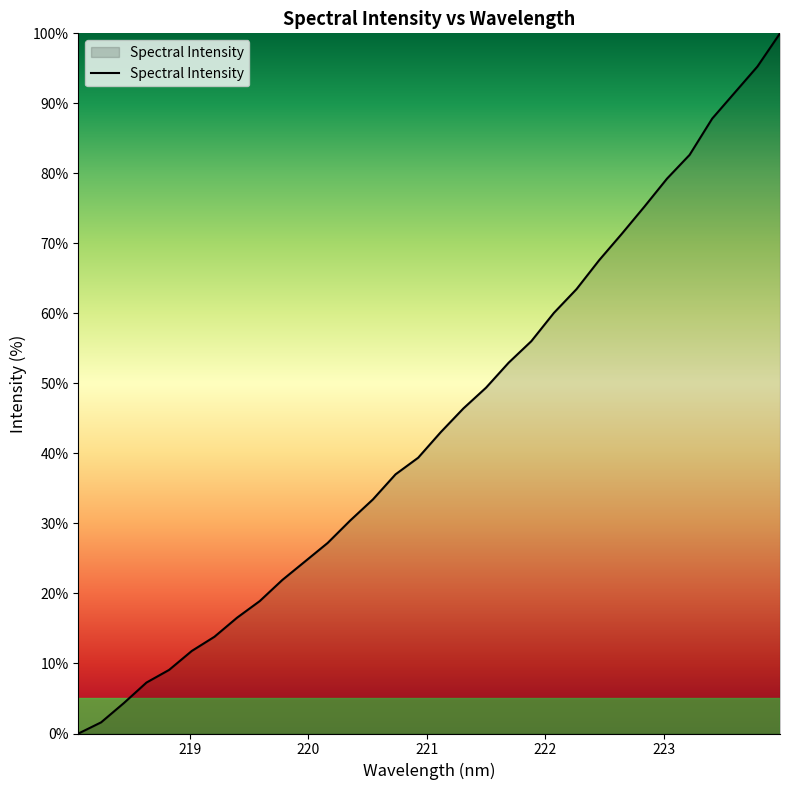

What is the greatest value displayed?

100.0